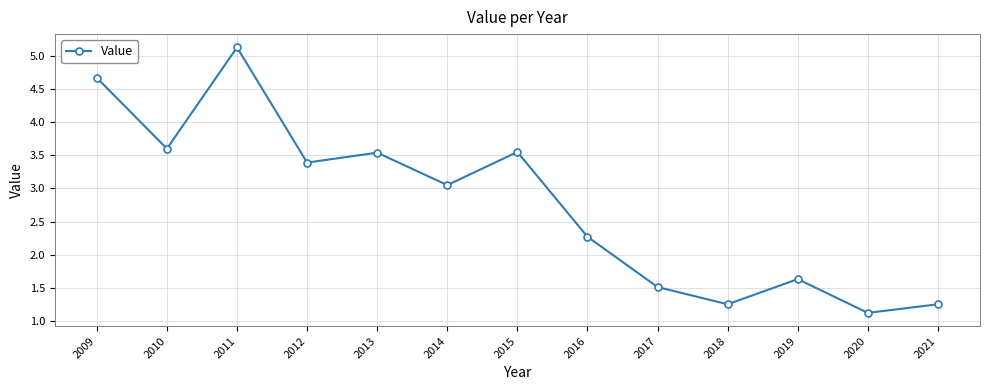

True or false: the data has more than 0 interior local peaks.

True